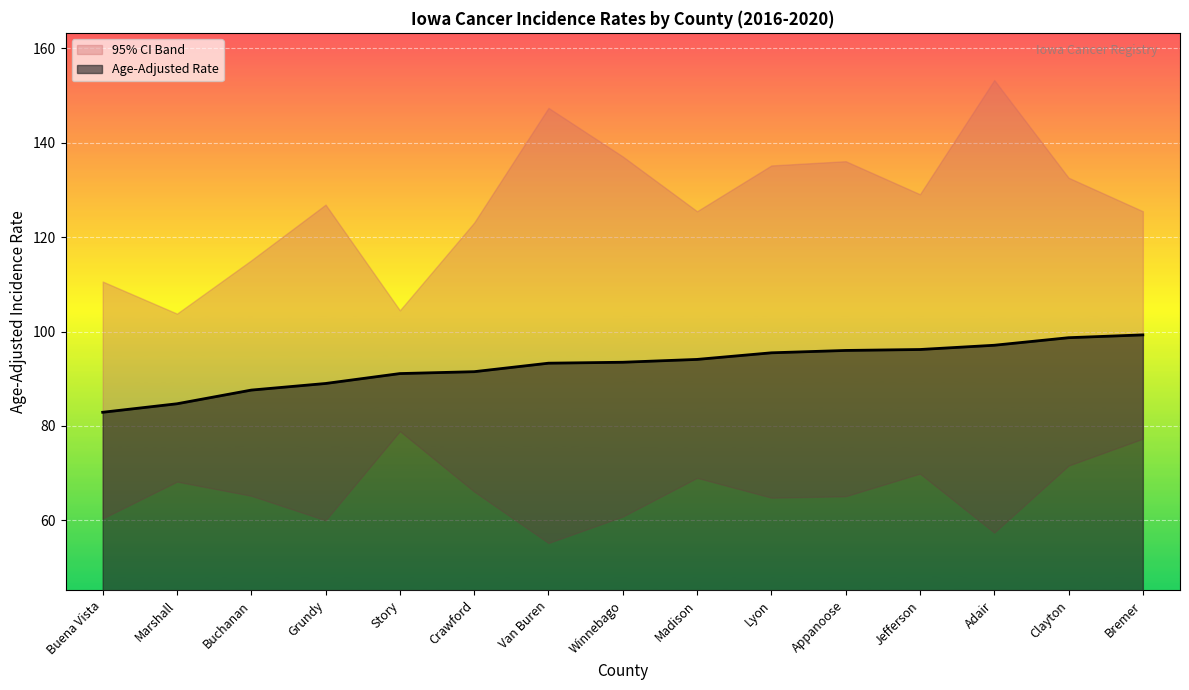

Is it true that Age-Adjusted Rate equals 24.0 at Madison?

False